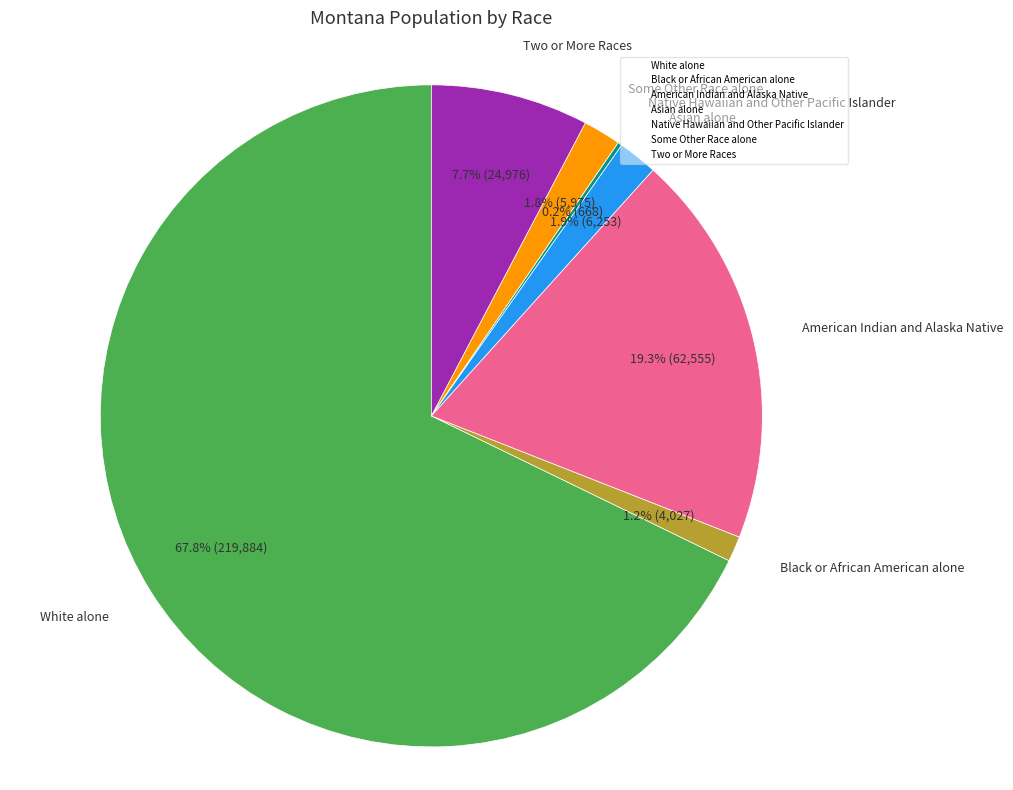

What is the ratio of the value at White alone to the value at Two or More Races?

8.8